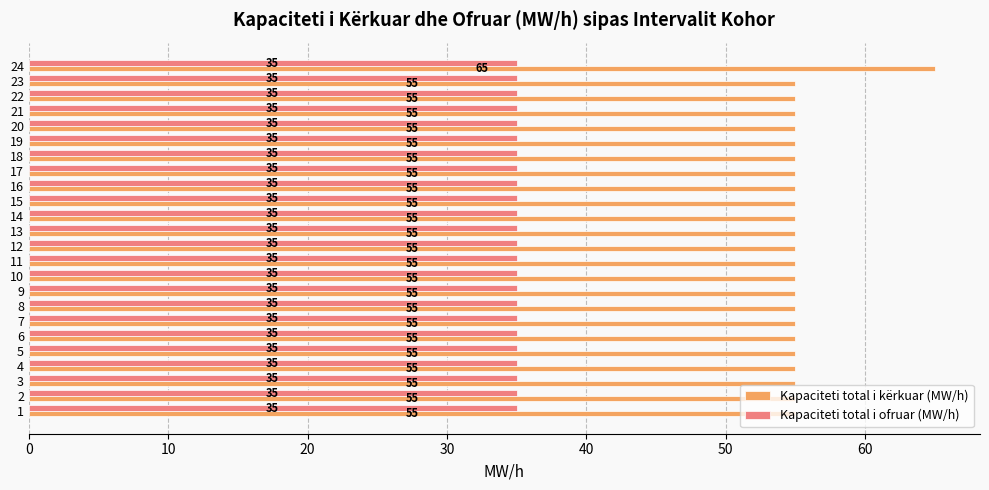

Rank the series at 18 from highest to lowest value.

Kapaciteti total i kërkuar (MW/h), Kapaciteti total i ofruar (MW/h)